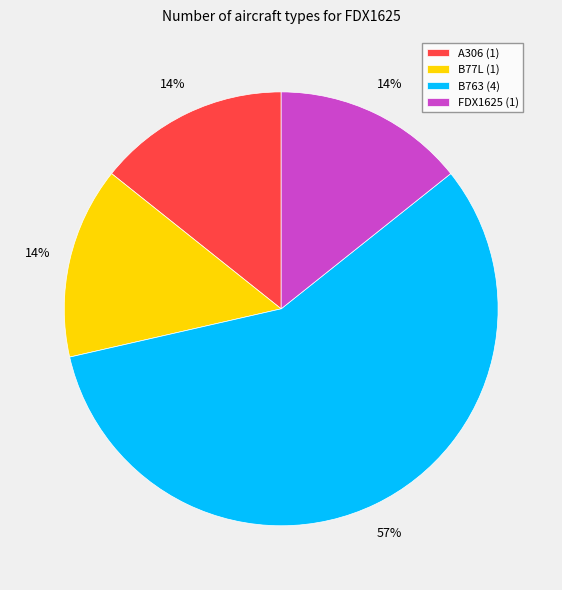

Is it true that A306 is 14% of the pie?

True